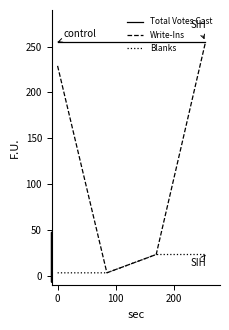

What are all the series names shown in the legend?

Total Votes Cast, Write-Ins, Blanks